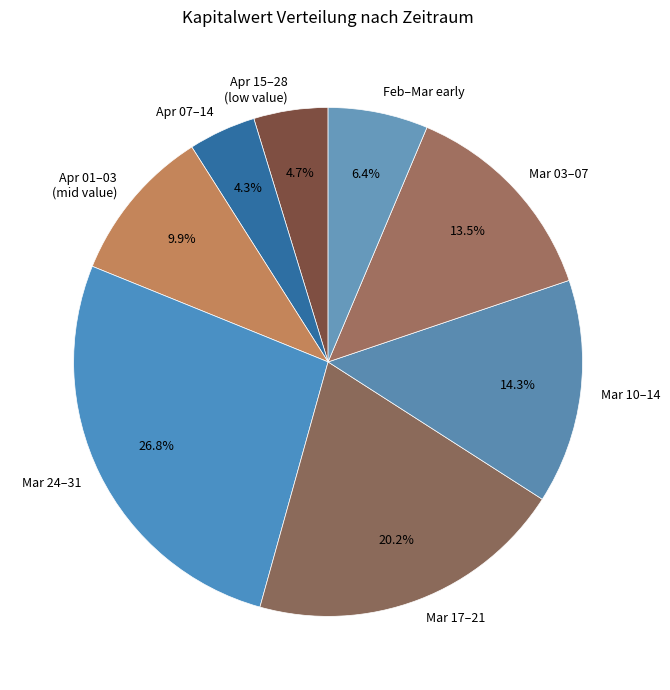

Is Mar 24–31 the majority of the pie?

No